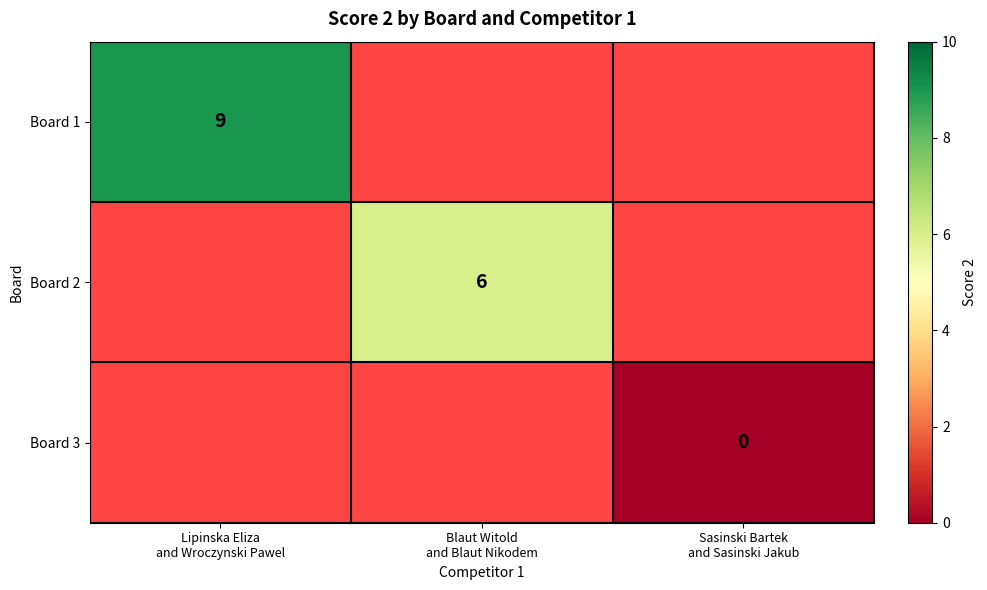

What is the maximum value shown in the chart?

9.0